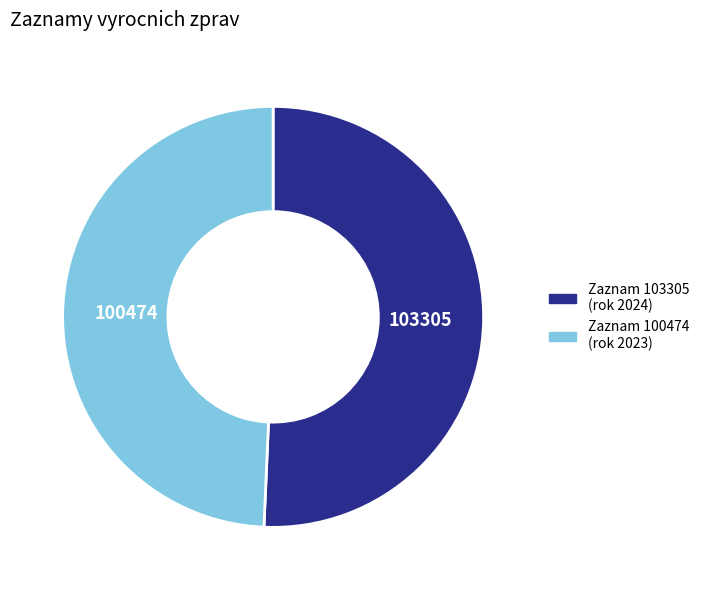

True or false: Zaznam 103305 (rok 2024) accounts for 51% of the total.

True